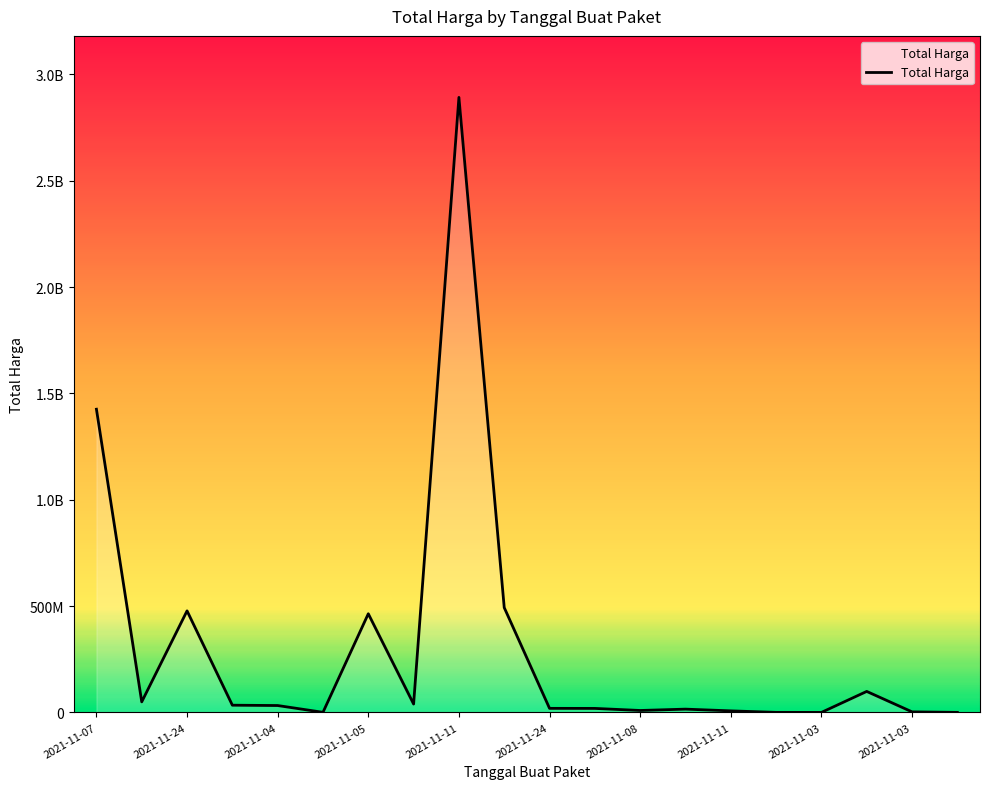

Does the chart display data point markers on the line(s)?

No